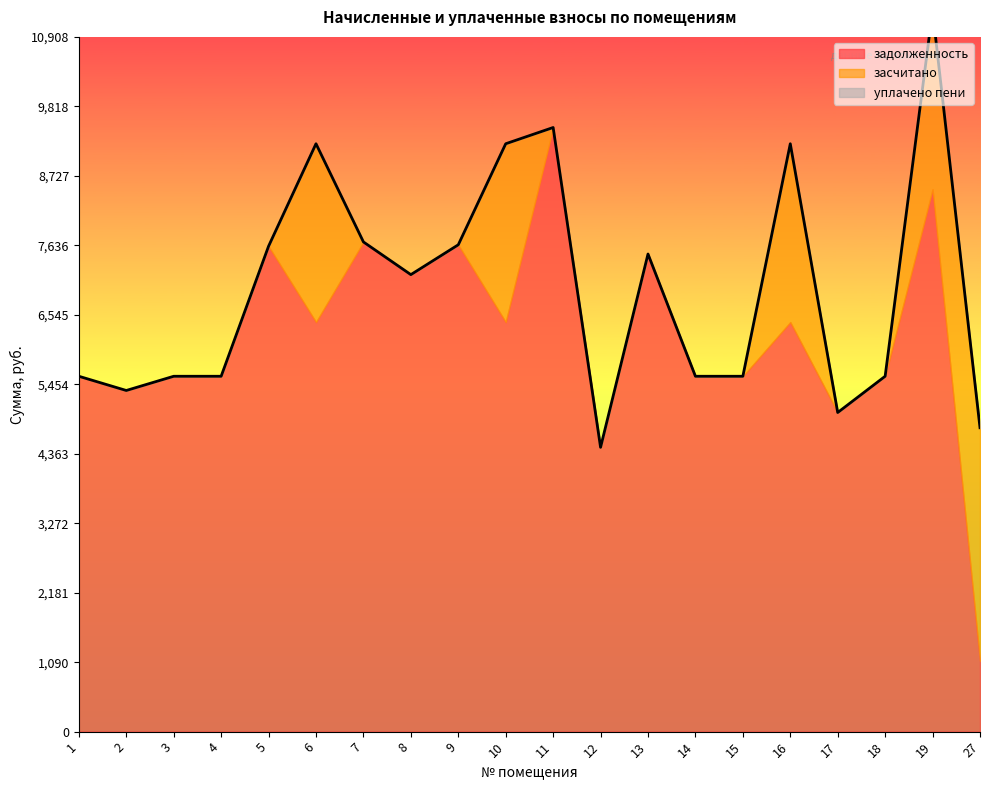

What is the average value of the засчитано series?

743.1